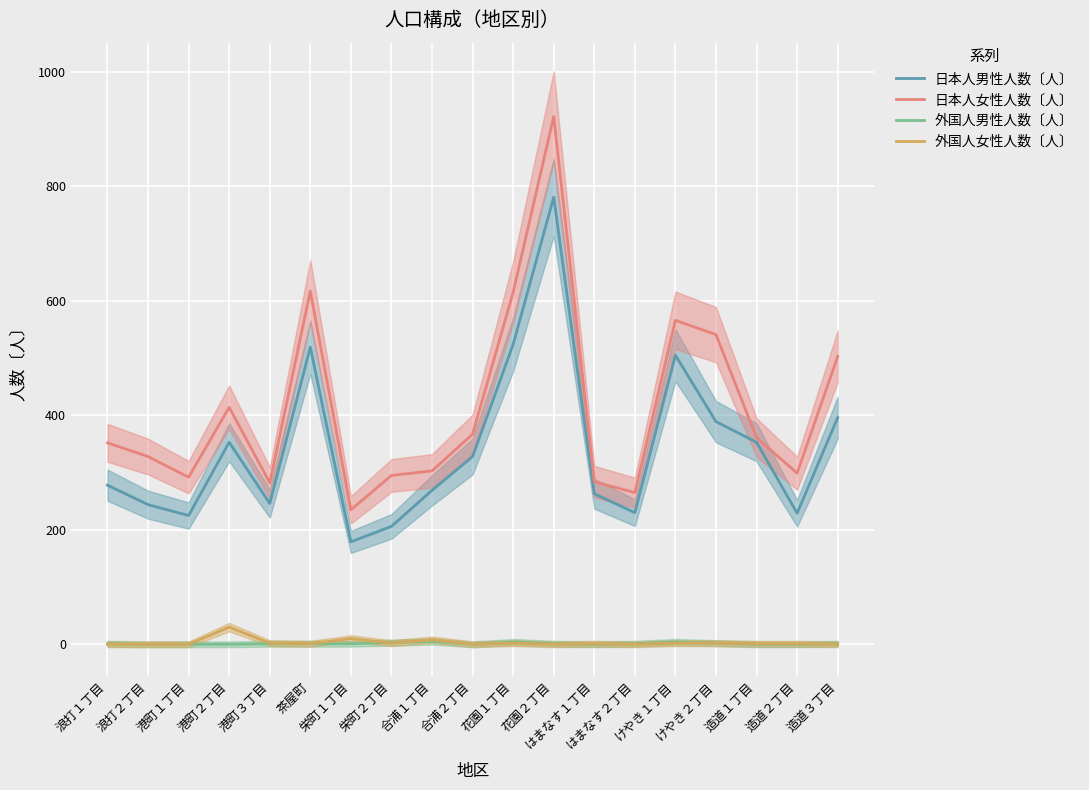

Where is the first local maximum for 日本人女性人数〔人〕?

港町２丁目